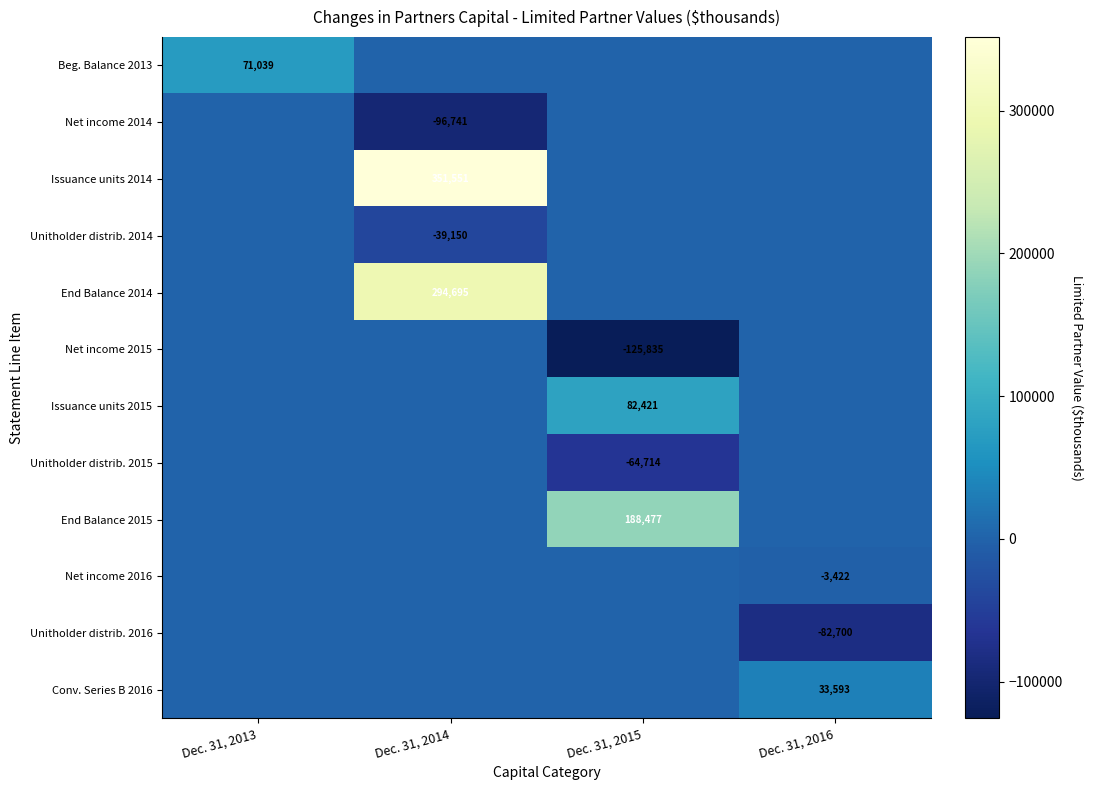

What is the spread (max minus min) of values at Dec. 31, 2013?

71039